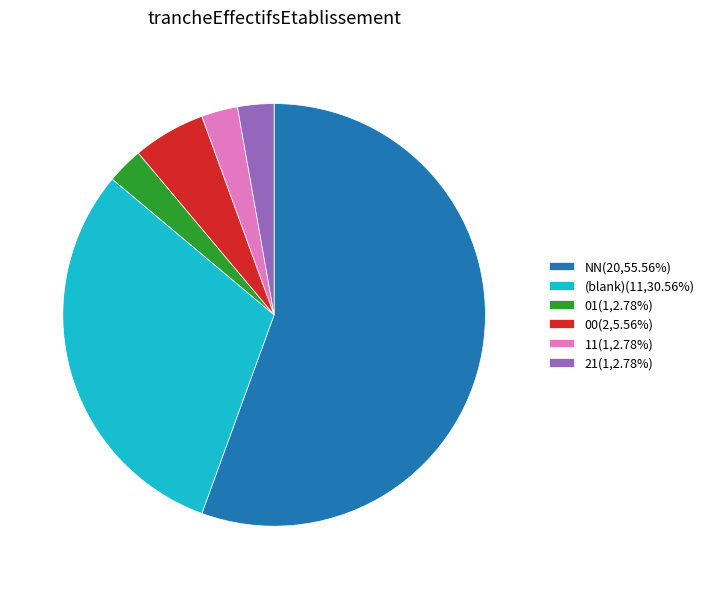

Approximately how many times larger is the value at 11(1,2.78%) compared to 21(1,2.78%)?

1.0